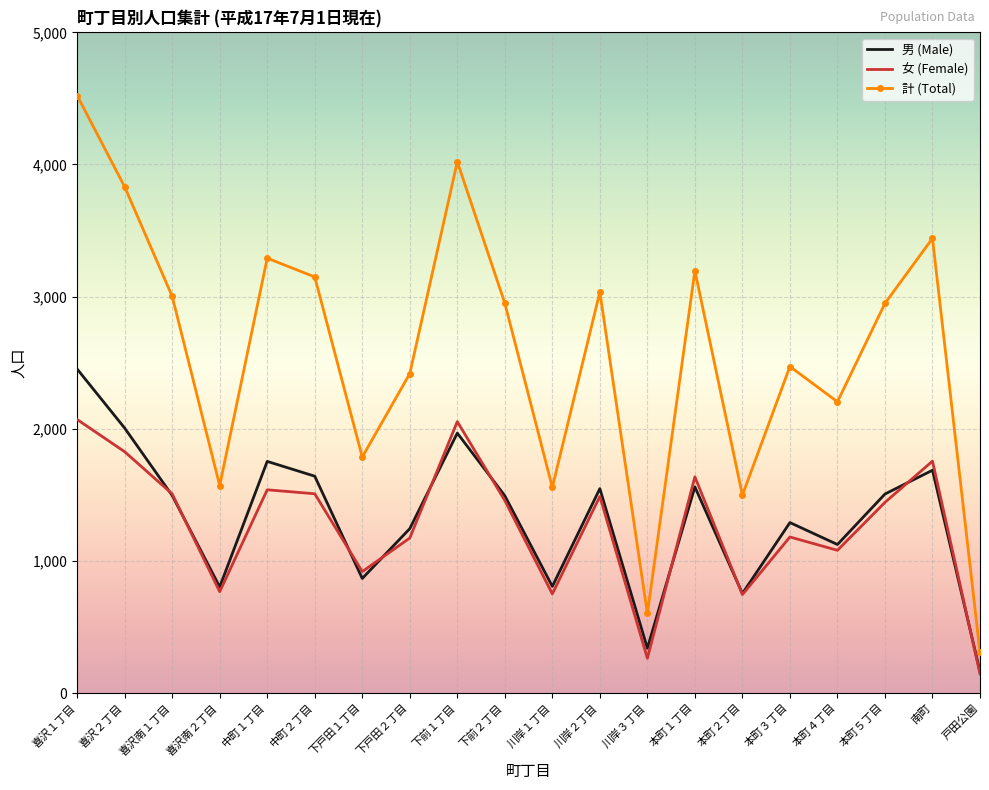

Which series has the widest spread of values?

計 (Total)